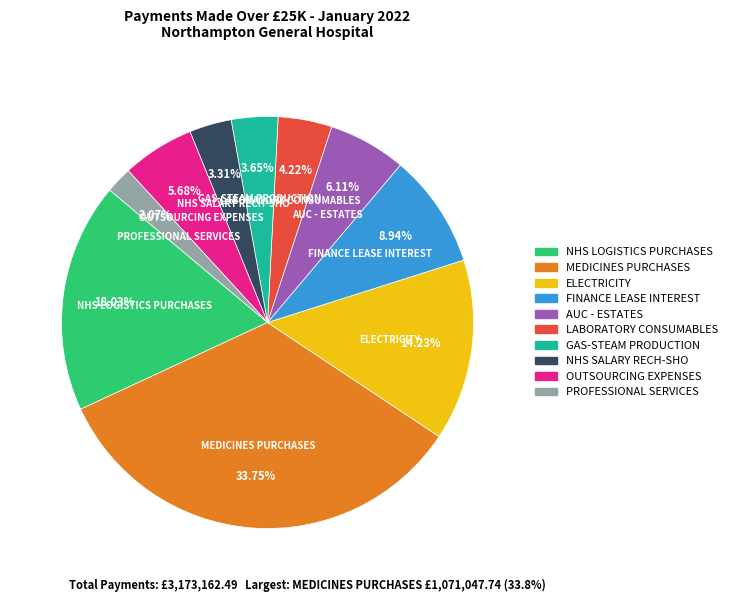

Does any single category account for the majority?

No